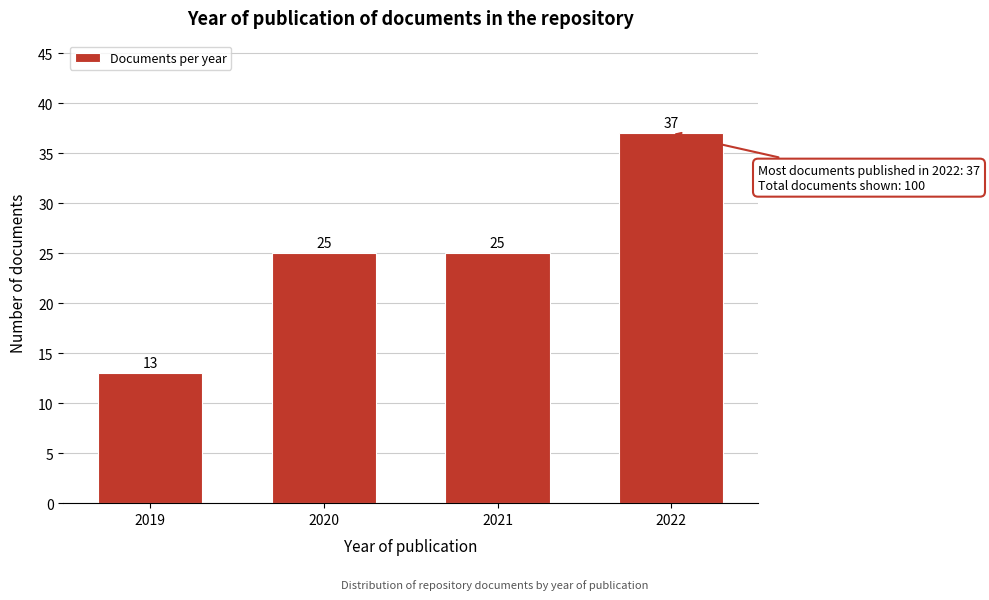

Reading left to right, list all the values displayed in this chart.

13	25	25	37